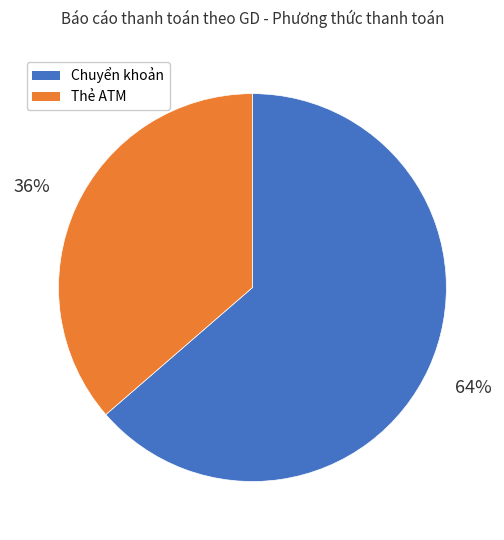

Is the sum of Thẻ ATM and Chuyển khoản greater than half?

Yes